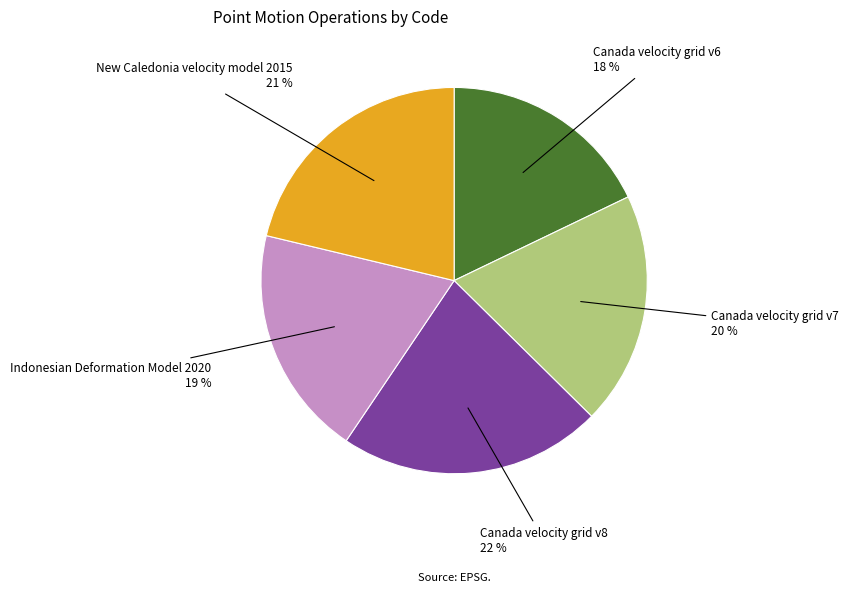

To the nearest percent, what is the difference between the largest and smallest slice percentages?

4%